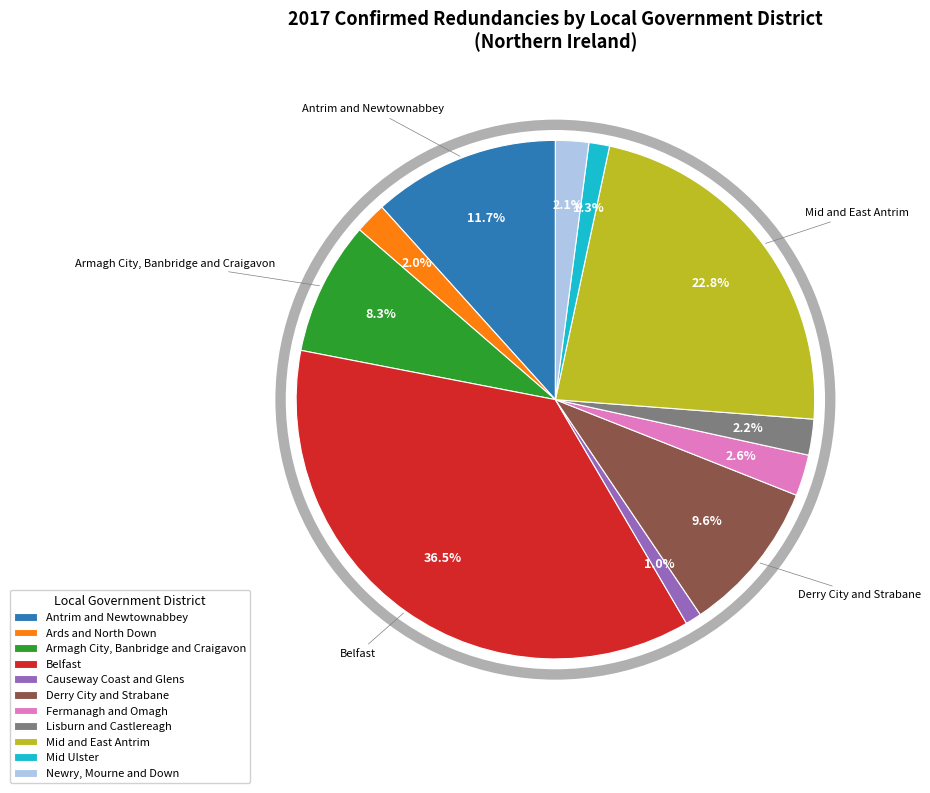

True or false: Newry, Mourne and Down accounts for 1% of the total.

False